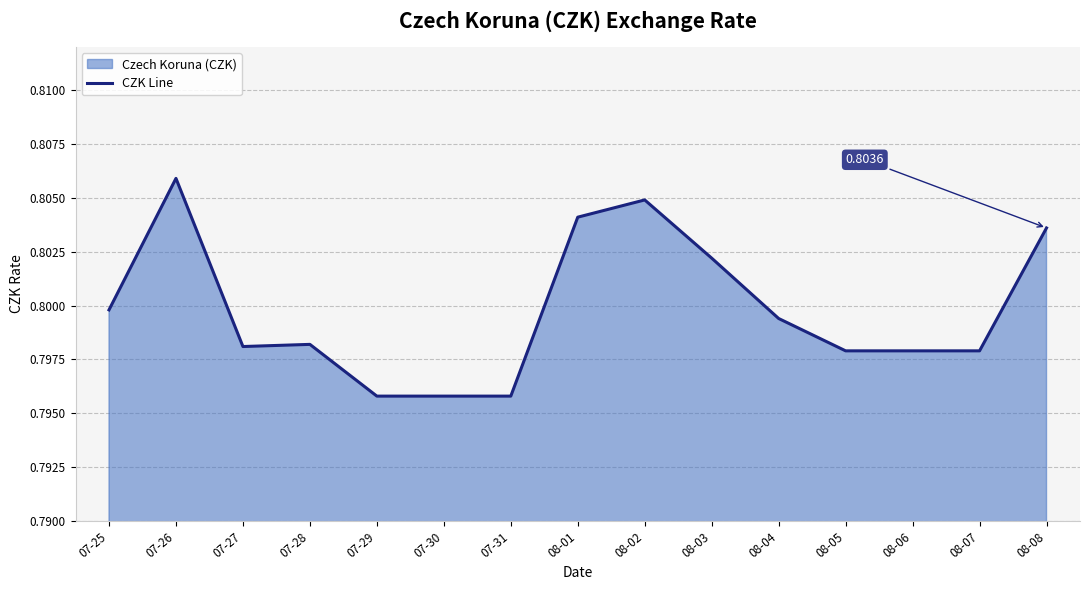

Does the chart display data point markers on the line(s)?

No